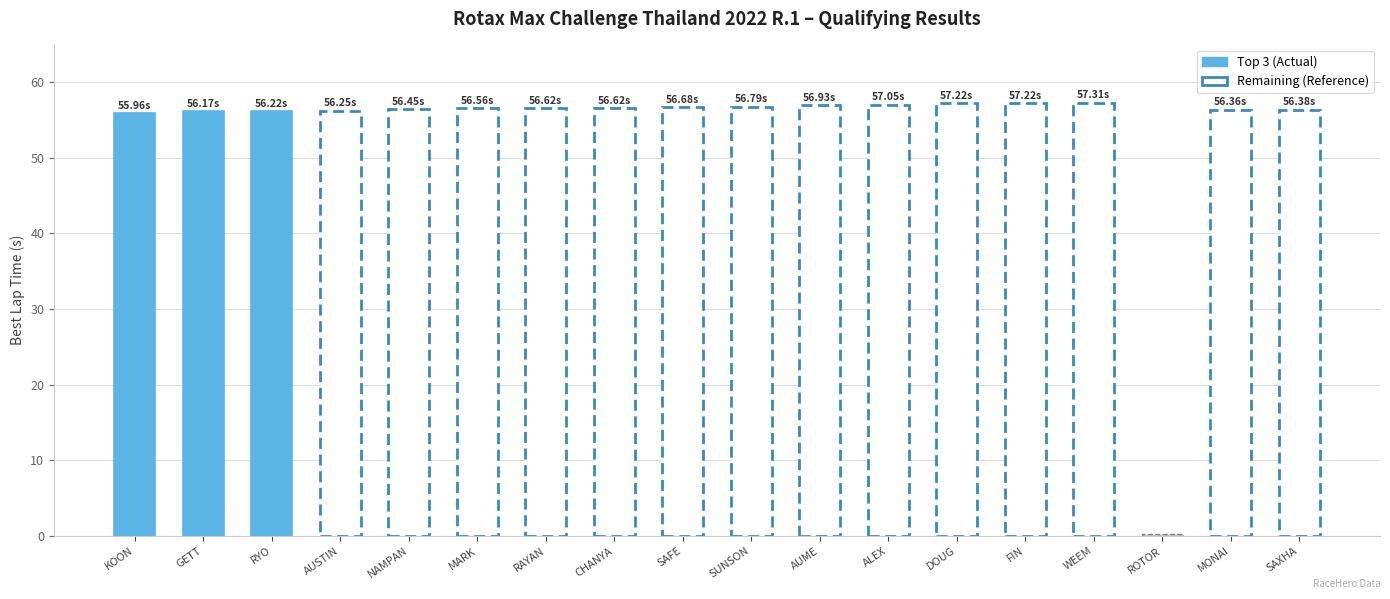

What is the label of the 14th bar from the left?

FIN